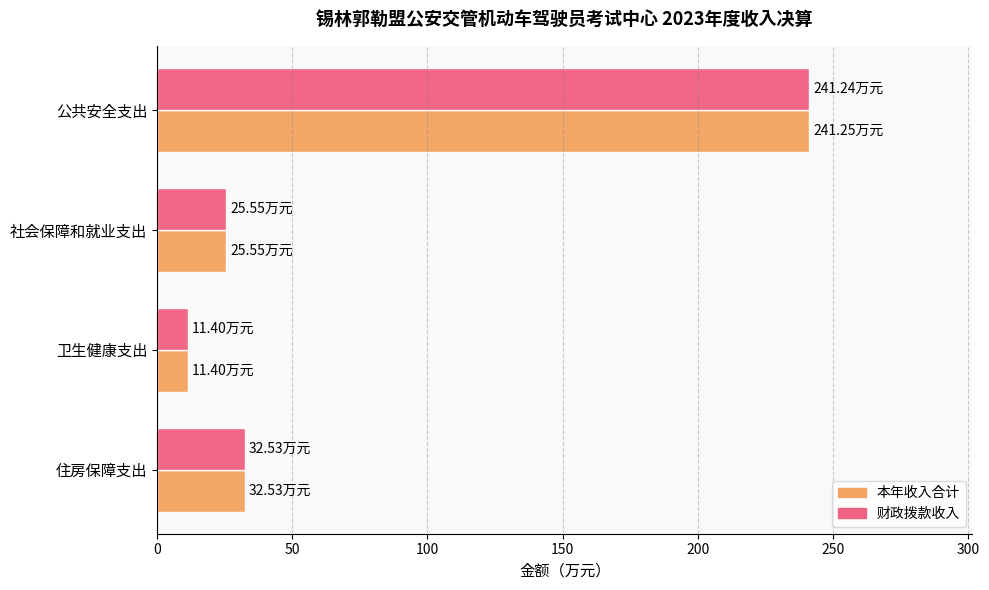

Where is 本年收入合计 nearest to the value 126?

住房保障支出